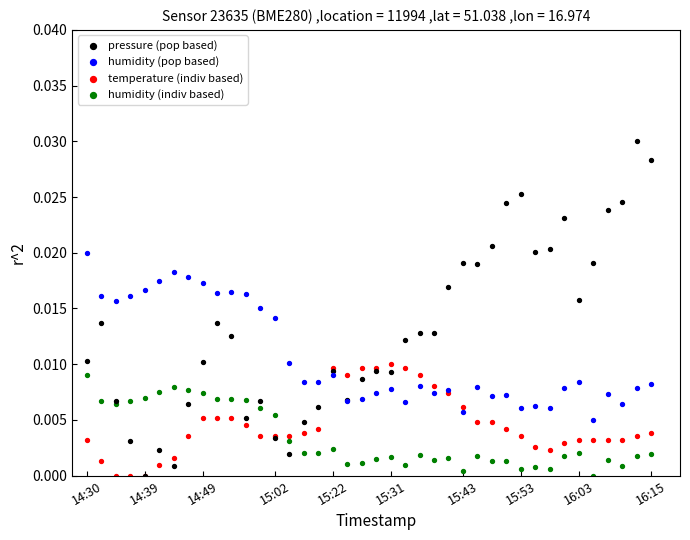

What are all the series names shown in the legend?

pressure (pop based), humidity (pop based), temperature (indiv based), humidity (indiv based)